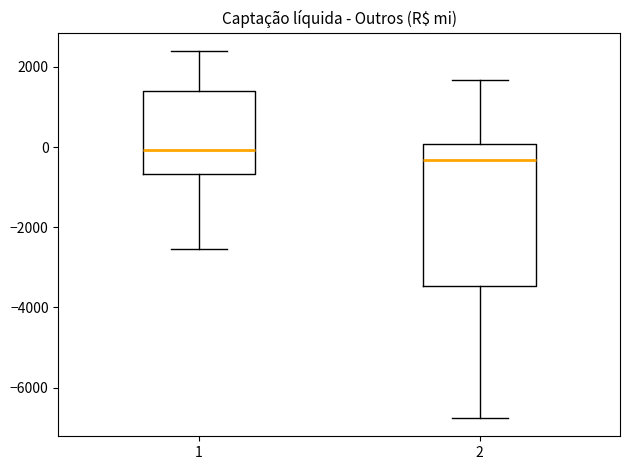

Which box has the lowest median line?

2